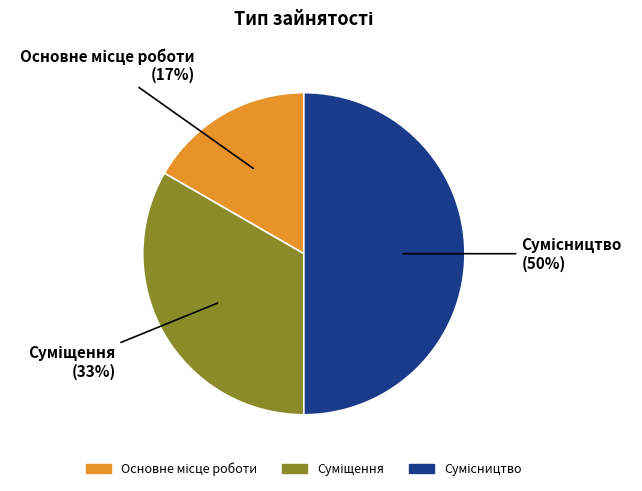

To the nearest percent, what is the difference between the largest and smallest slice percentages?

33%